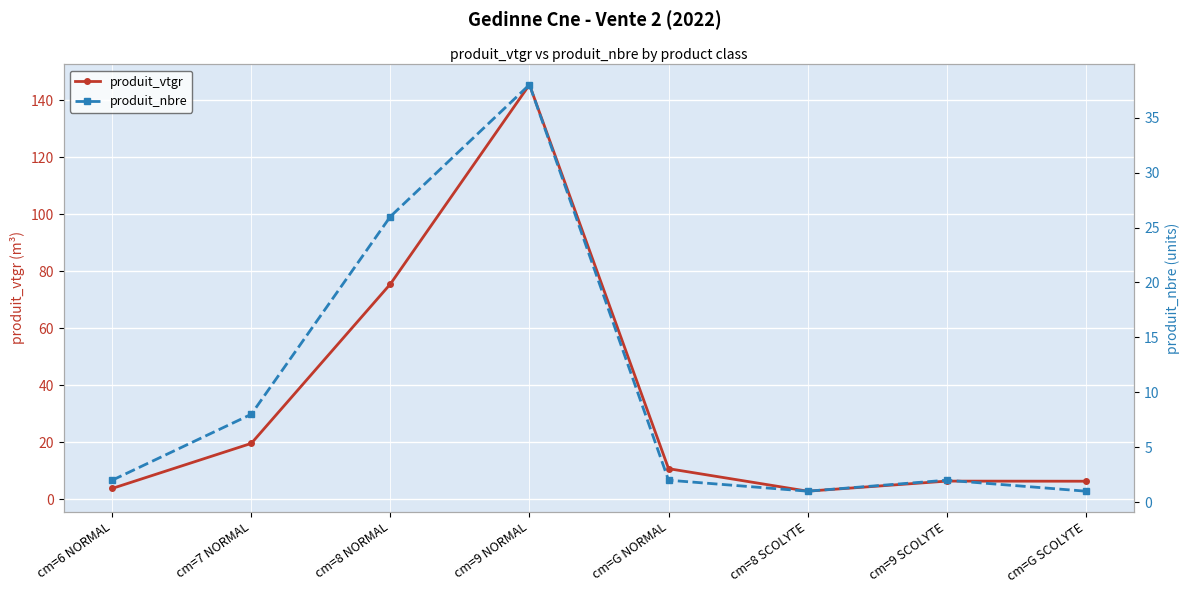

At which category does produit_nbre reach its first local valley?

cm=8 SCOLYTE